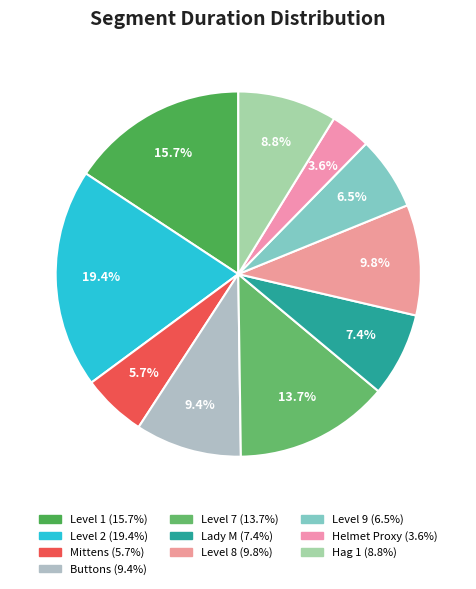

How many segments does this pie chart have?

10